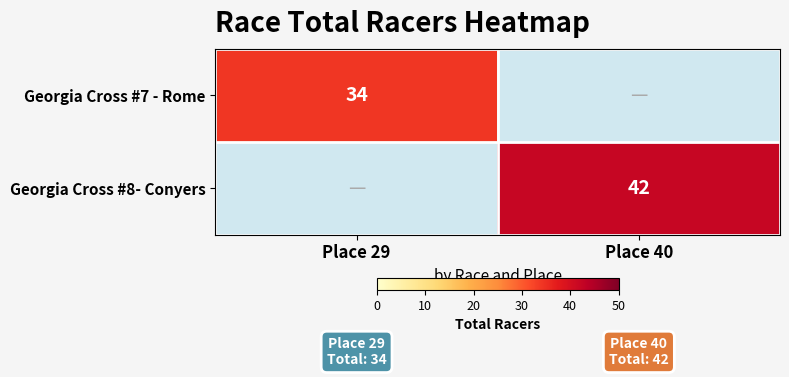

The value of Georgia Cross #8- Conyers at Place 40 is 42. True or false?

True